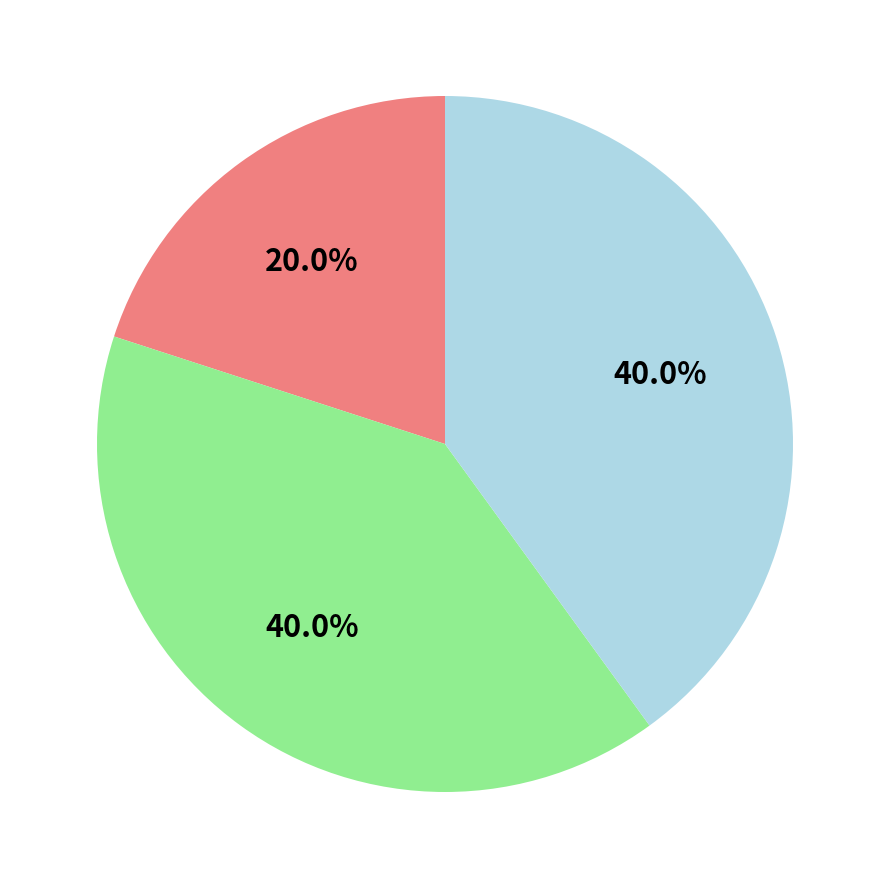

Is there a majority slice in this chart?

No